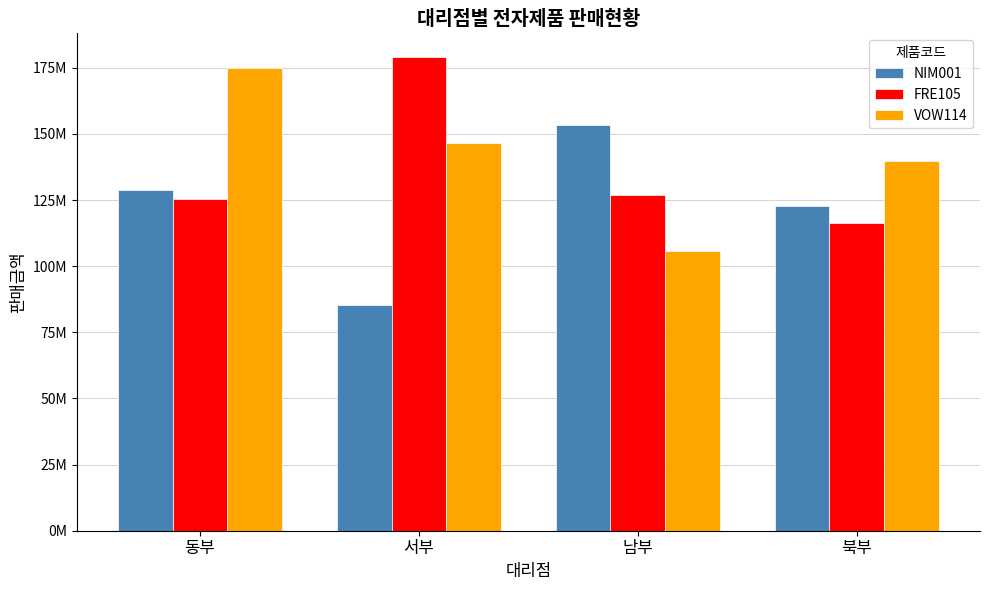

At which label is NIM001 closest to 119350000?

북부